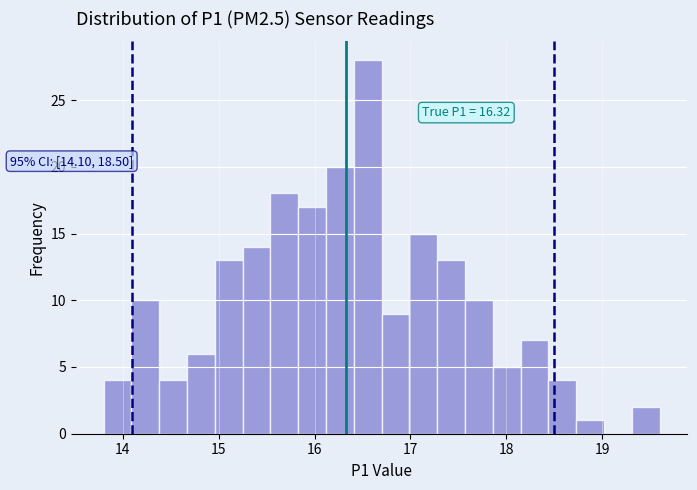

Read against the x-axis, roughly where is the centre of the tallest bar?

16.6